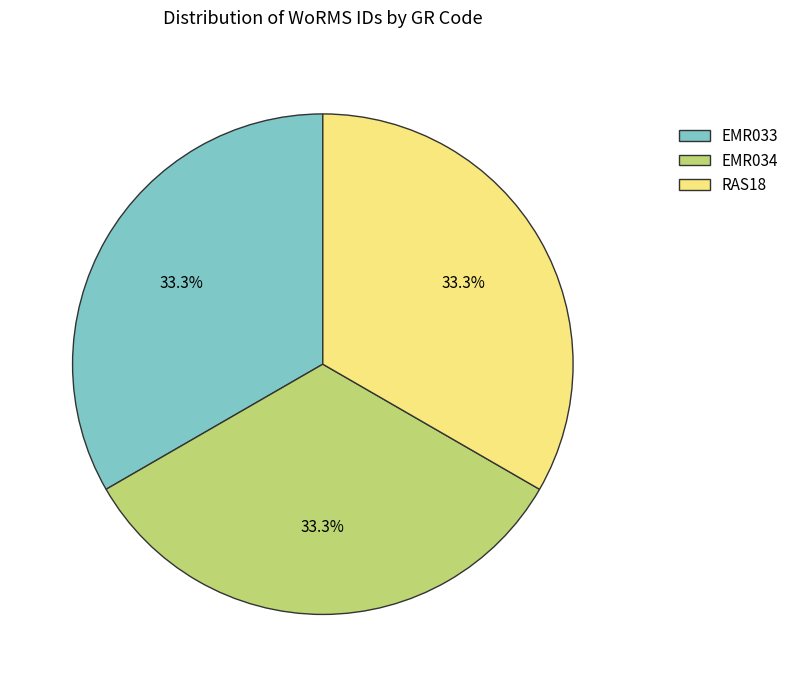

How much of the chart is everything except EMR033?

66.7%